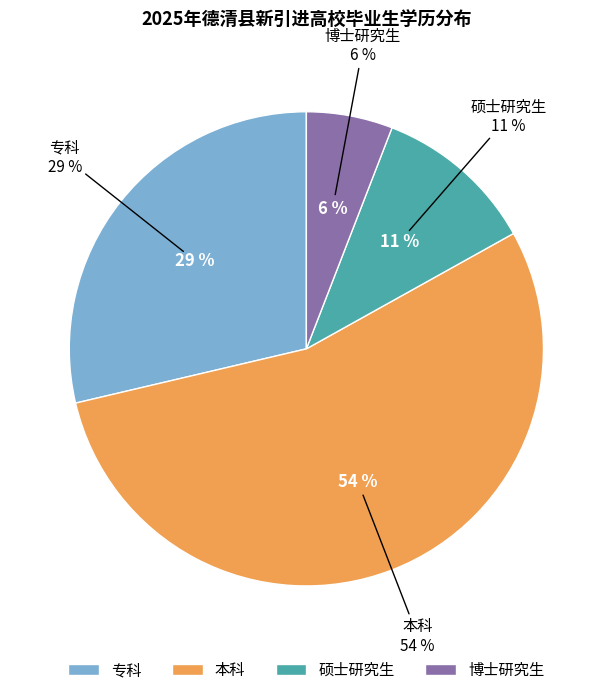

To the nearest percent, what percentage of the pie is 本科?

54%